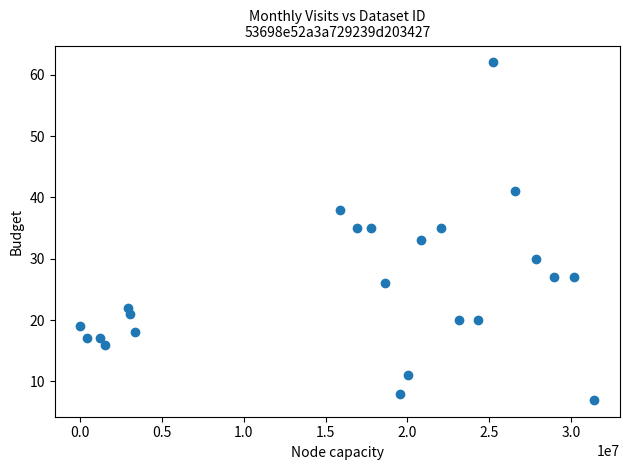

What is the range of Y values (max minus min)?

55